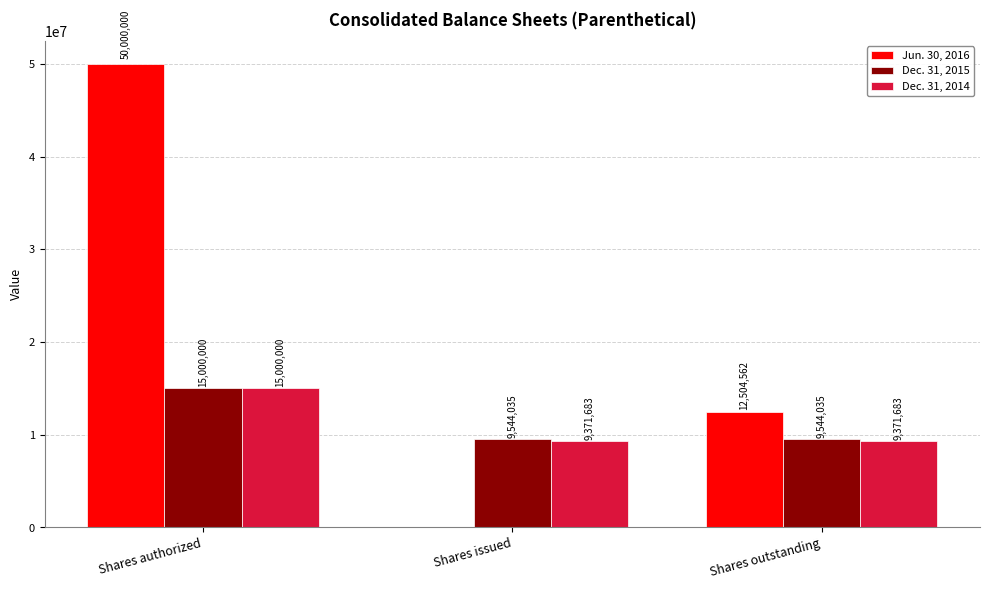

At which category is the sum across all series the highest?

Shares authorized